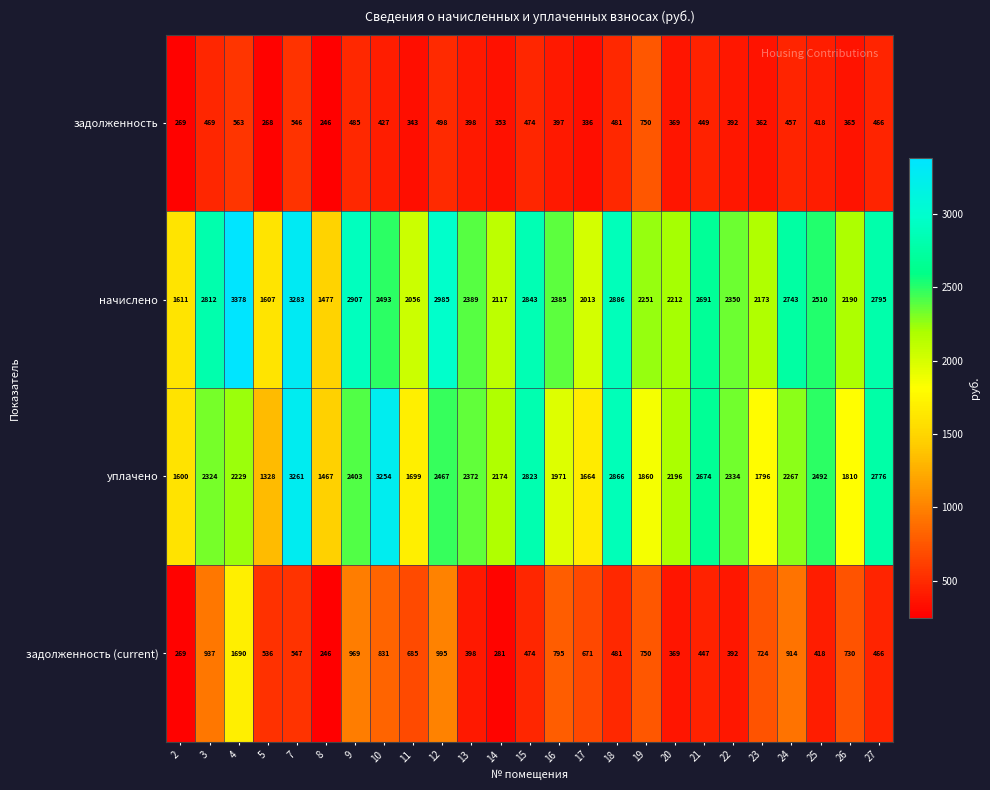

Which category has the lowest value in the начислено series?

8